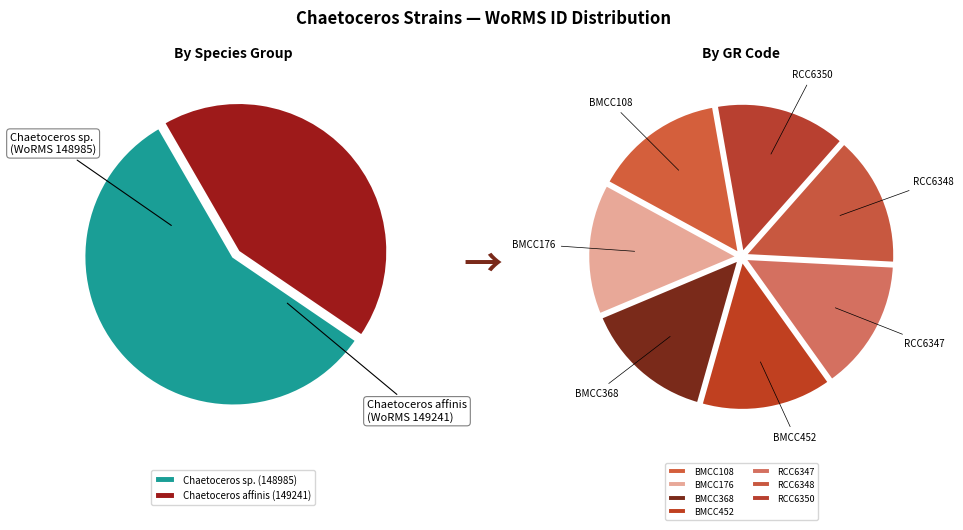

The RCC6348 slice represents 14% of the pie. True or false?

True